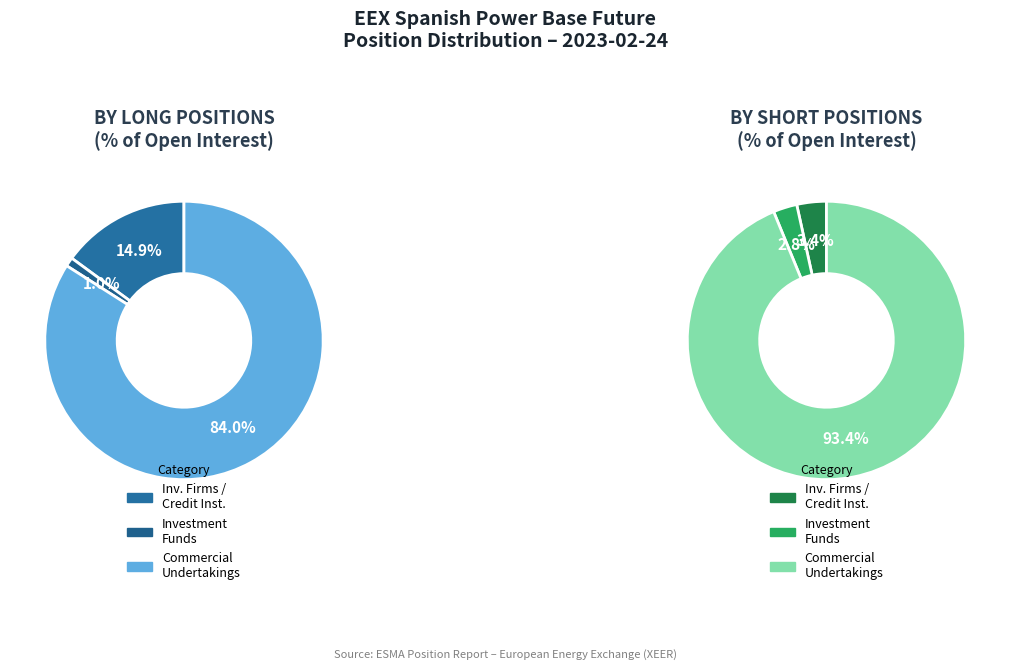

Which series has the widest spread of values?

Short